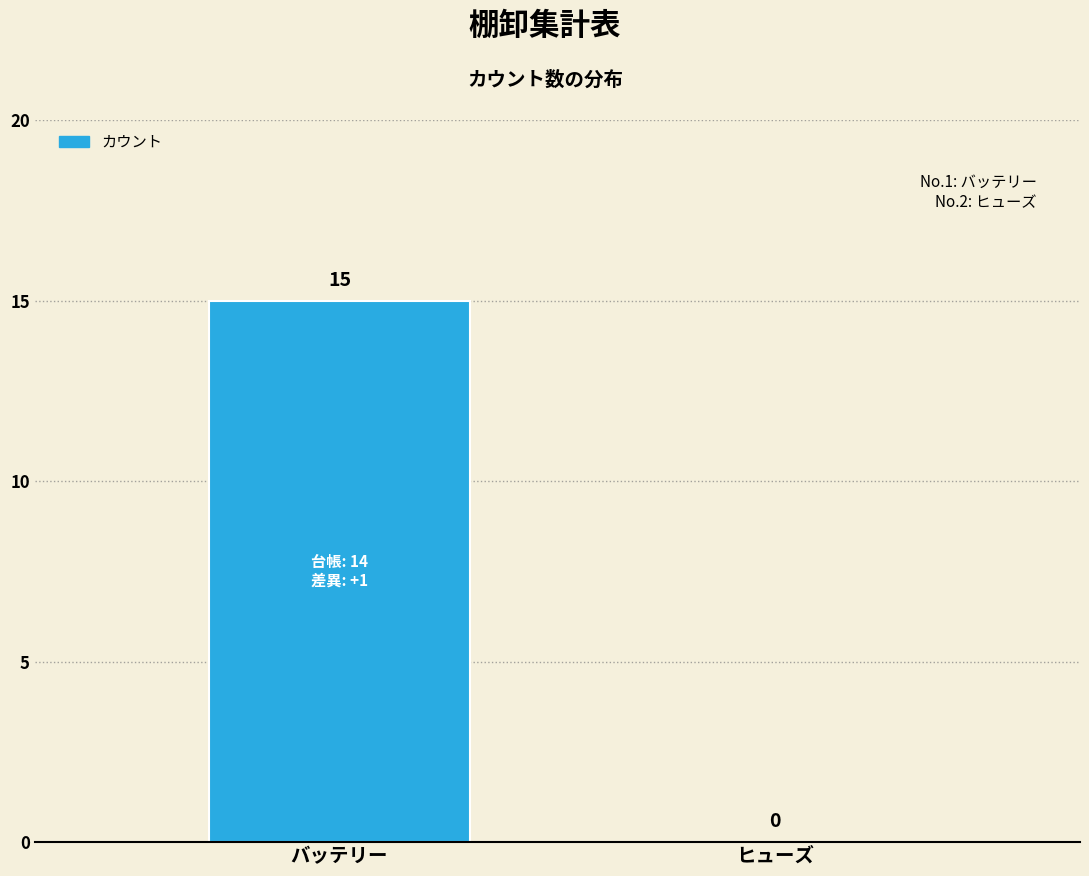

Reading right to left, transcribe all the data shown in this chart.

ヒューズ=0	バッテリー=15